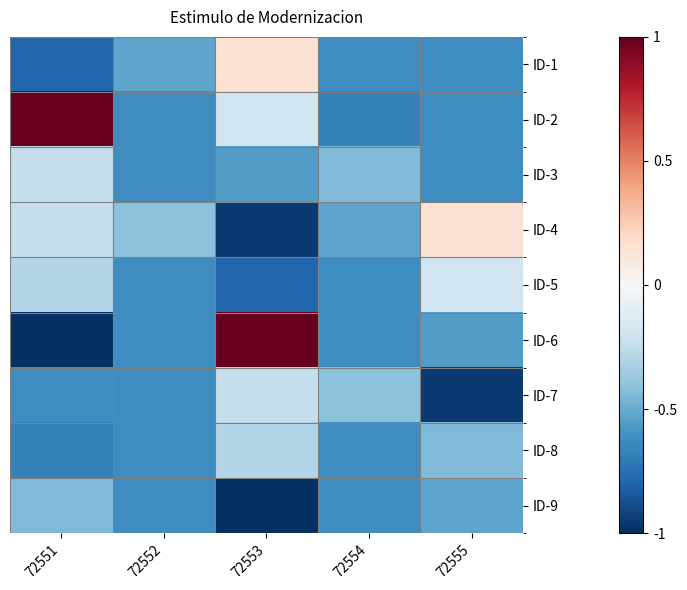

At how many categories does at least one series exceed 0?

3